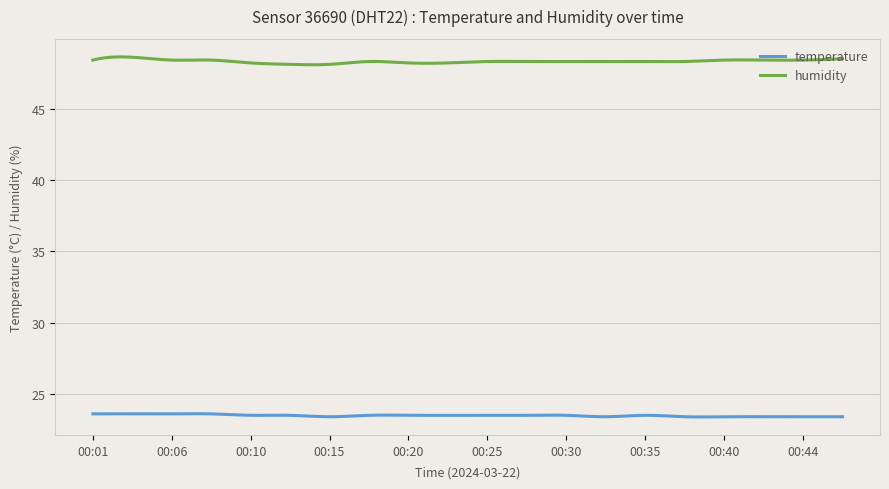

Rank the series by their maximum value, from lowest to highest.

temperature, humidity